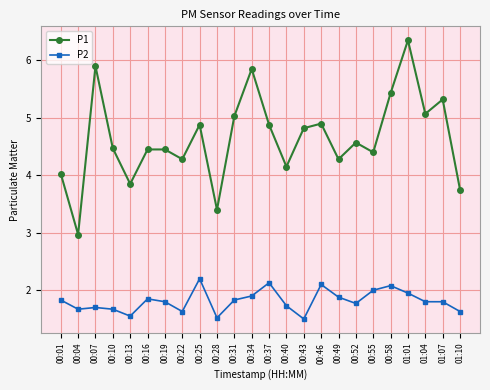

Which series has the widest spread of values?

P1